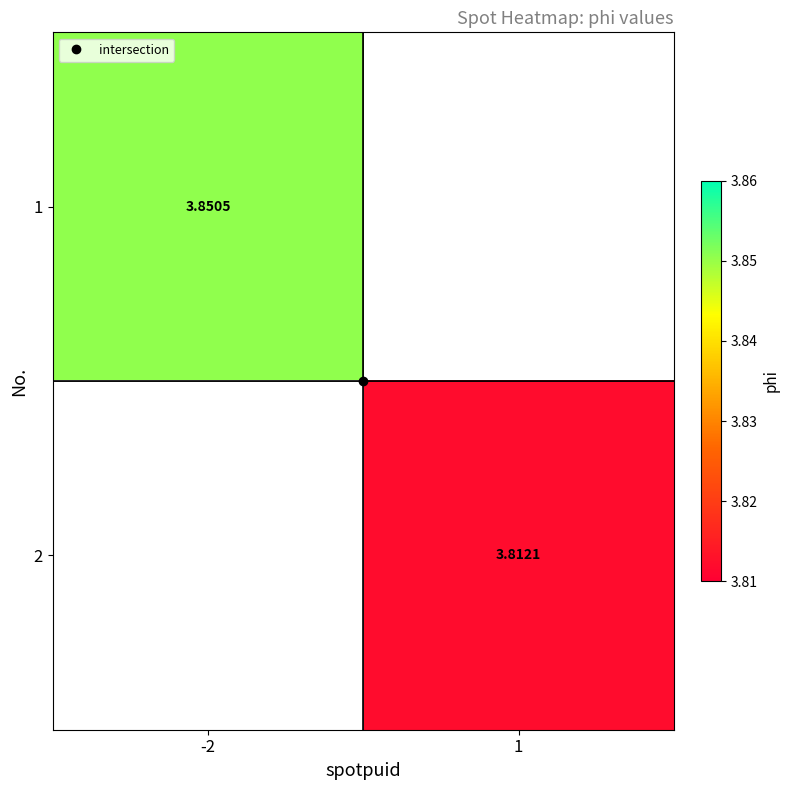

List the series in order of their peak value, lowest first.

1, 2